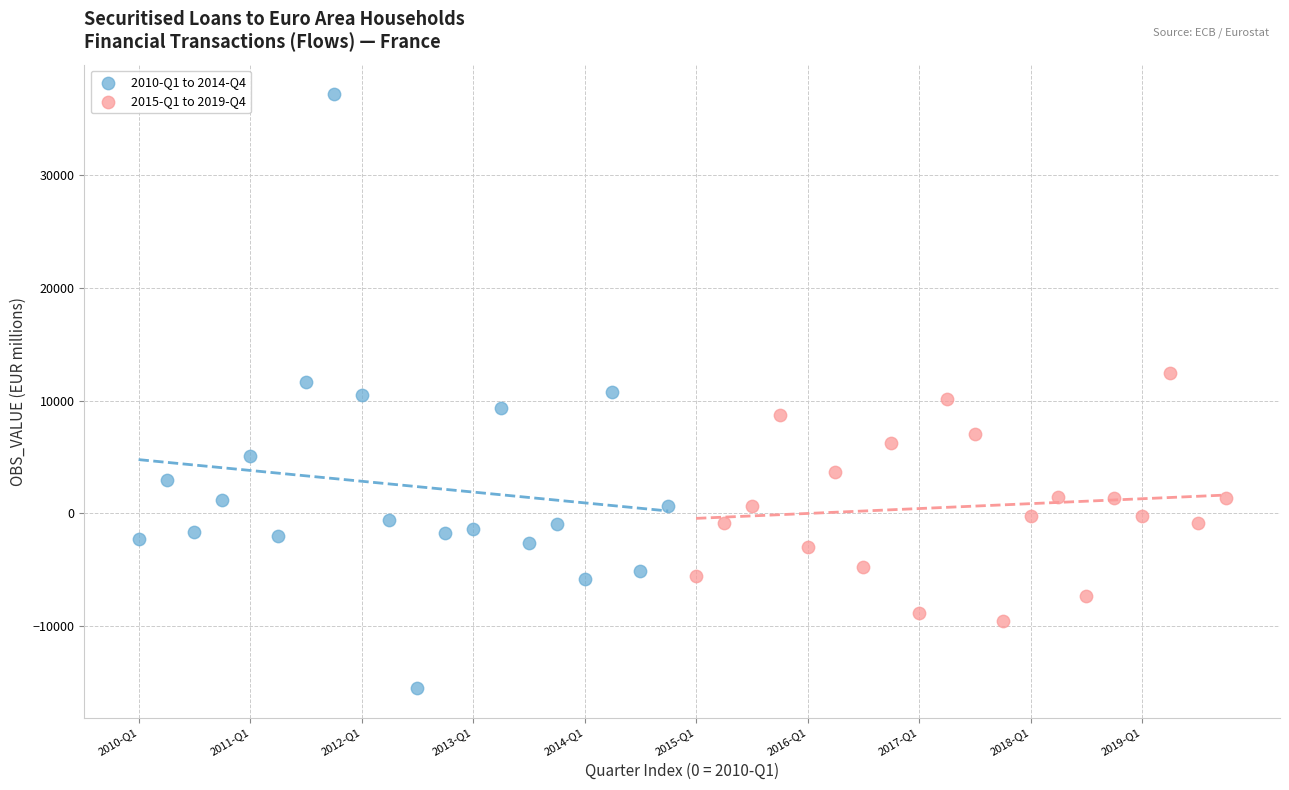

Which series reaches the minimum Y coordinate?

2010-Q1 to 2014-Q4